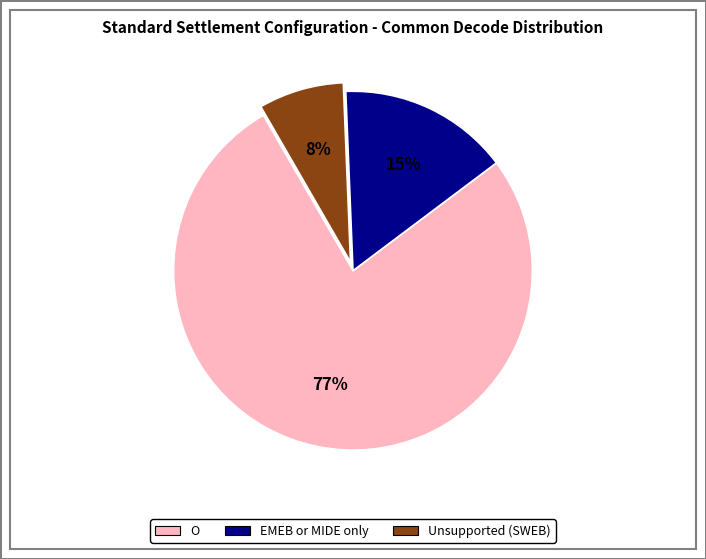

How many slices are in this pie chart?

3